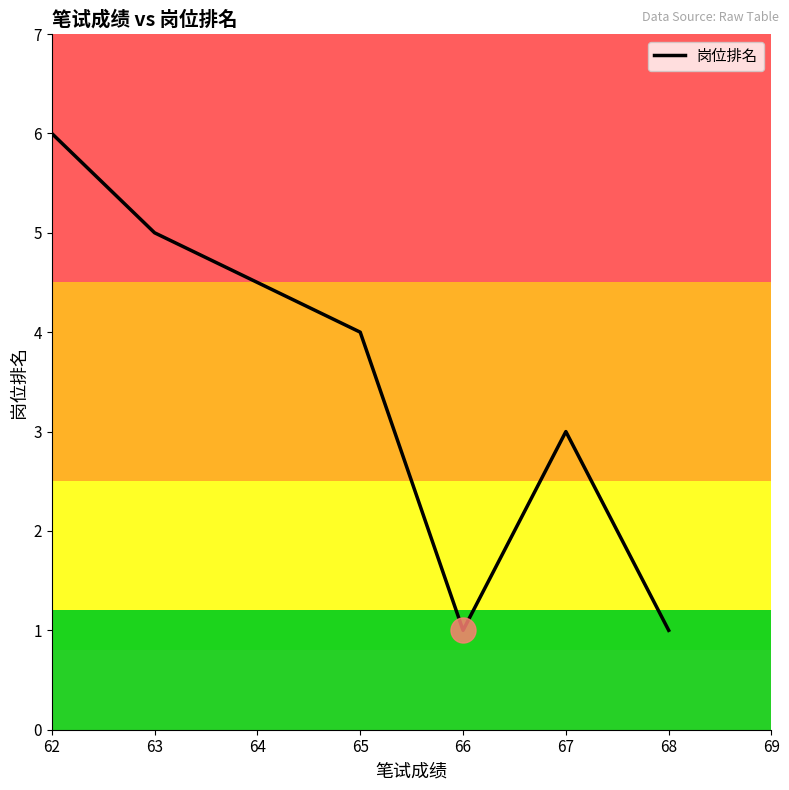

What is the minimum value shown in the chart?

1